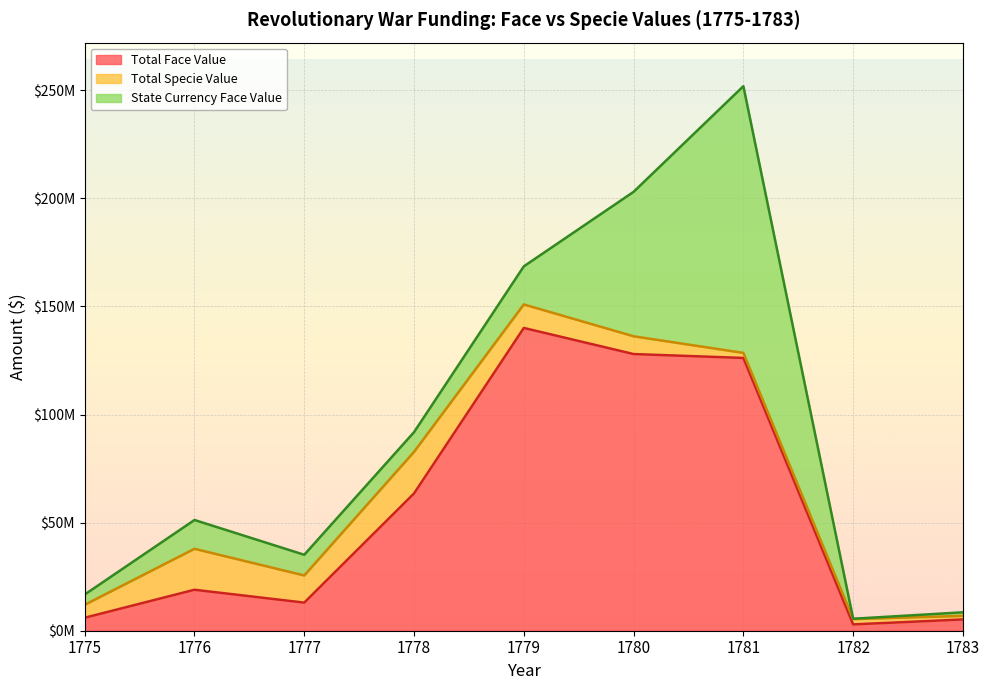

Between 1781 and 1779, which is larger?

1779